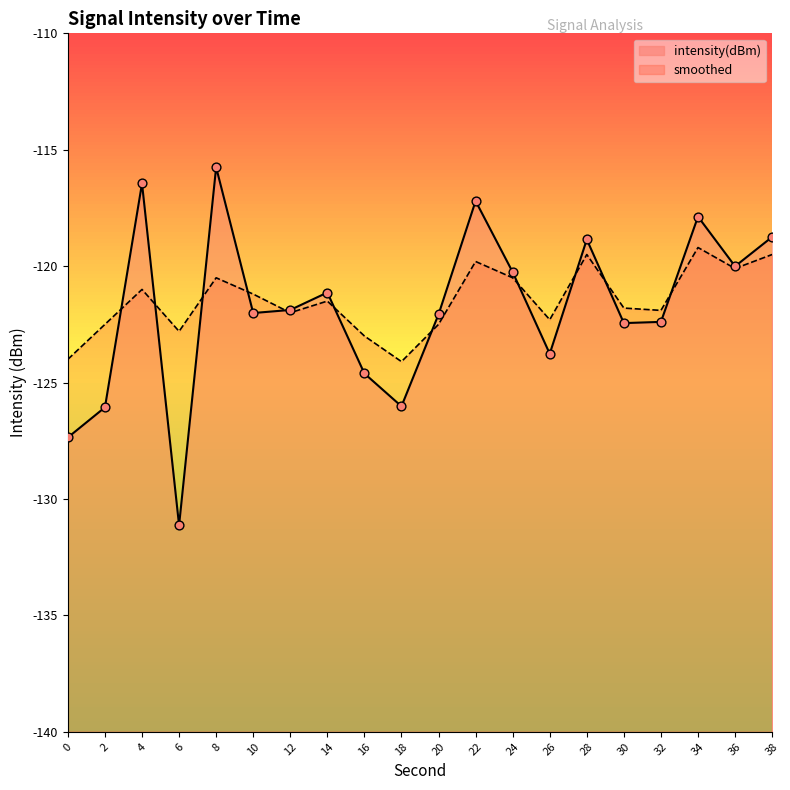

What is the total value across all series at 14?

-242.6